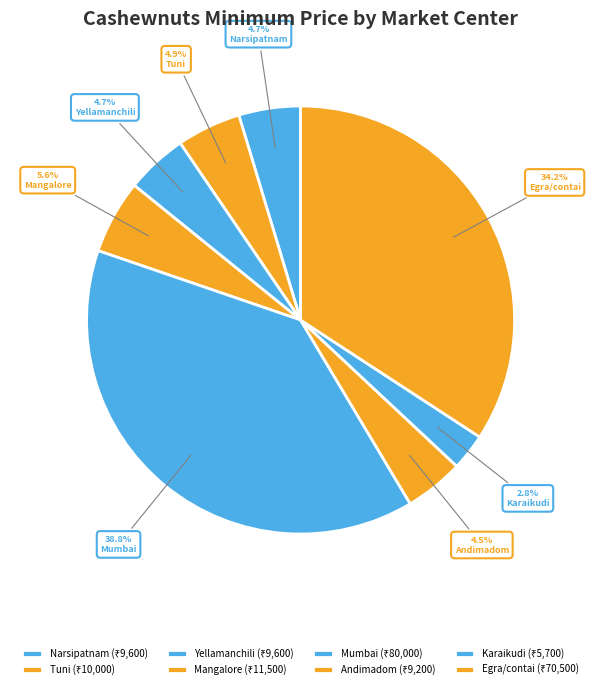

To the nearest percent, what is the difference between the largest and smallest slice percentages?

36%